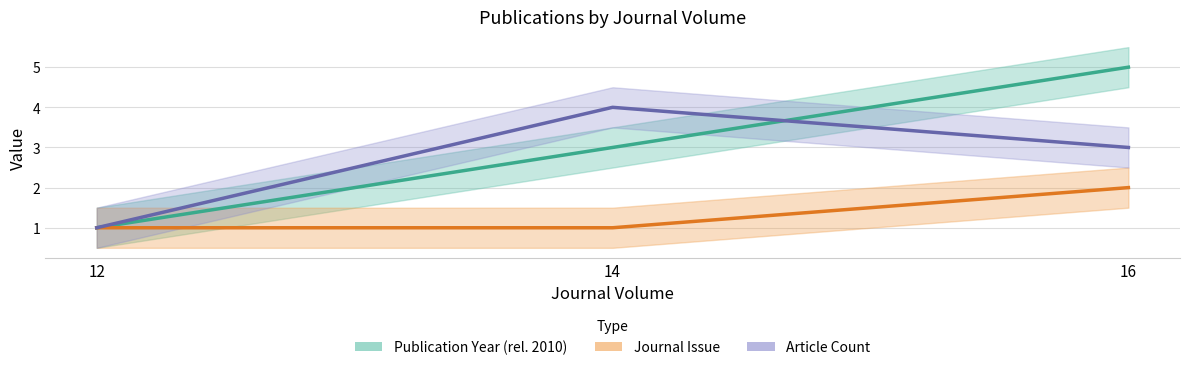

Where is Article Count nearest to the value 2?

12